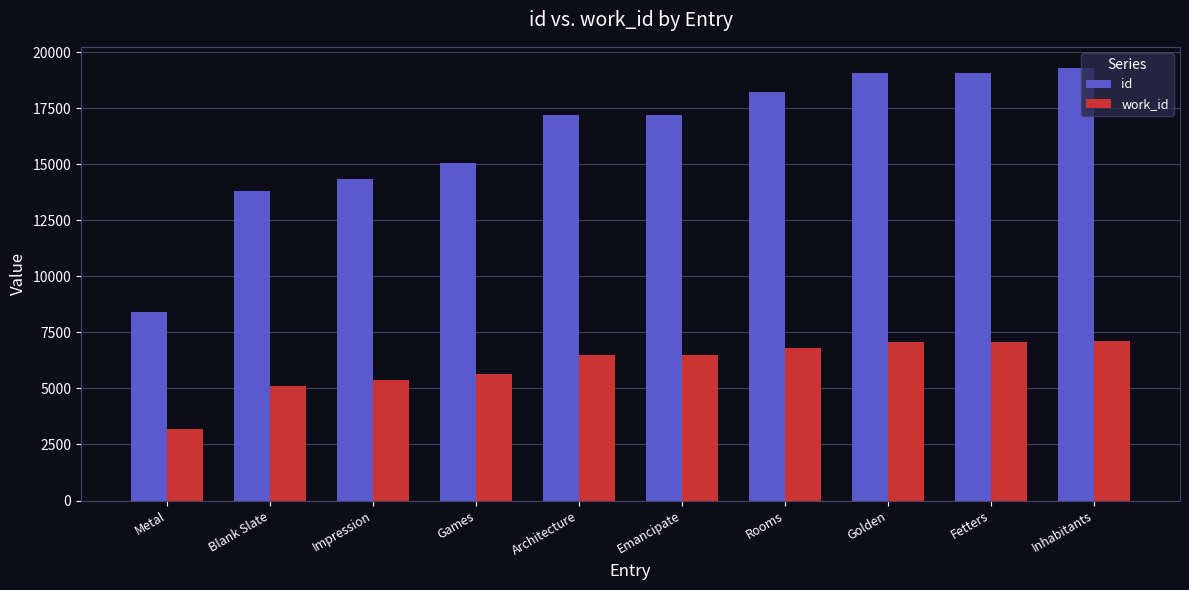

What is the label of the 8th bar from the right?

Impression